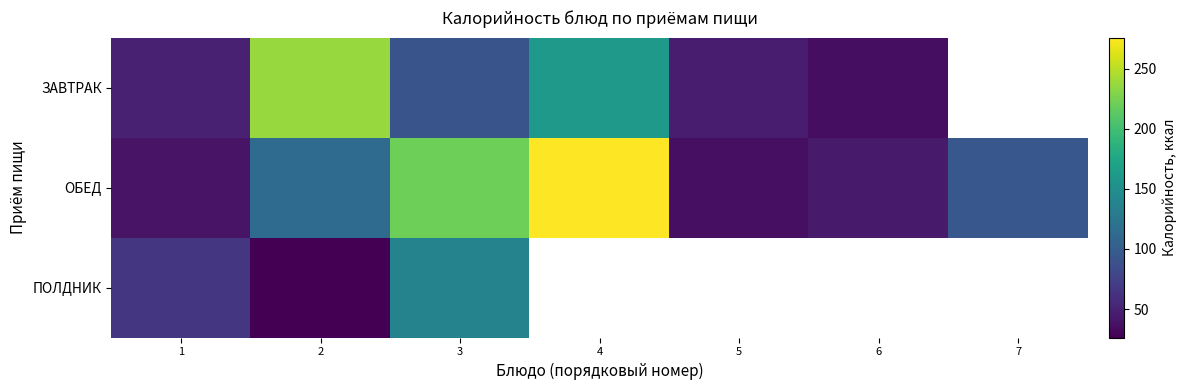

What is the maximum value shown in the chart?

275.7